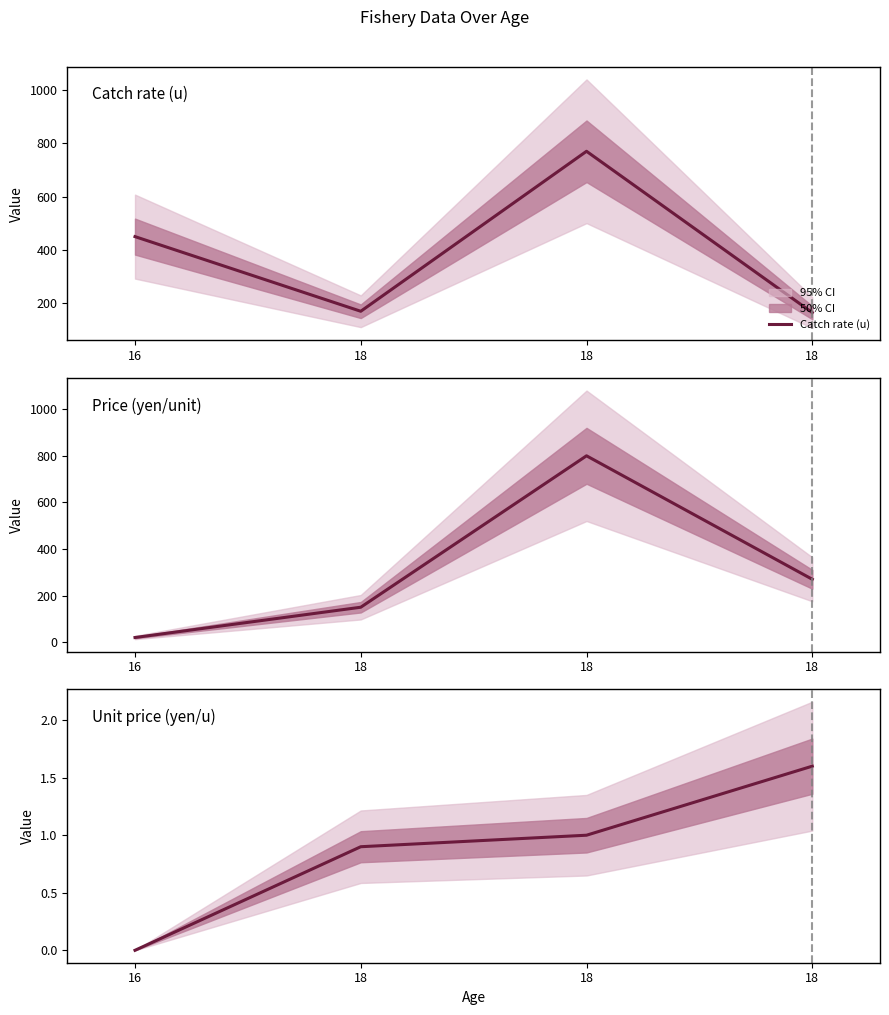

What value does the Unit price (yen/u) series have at 18?

1.0